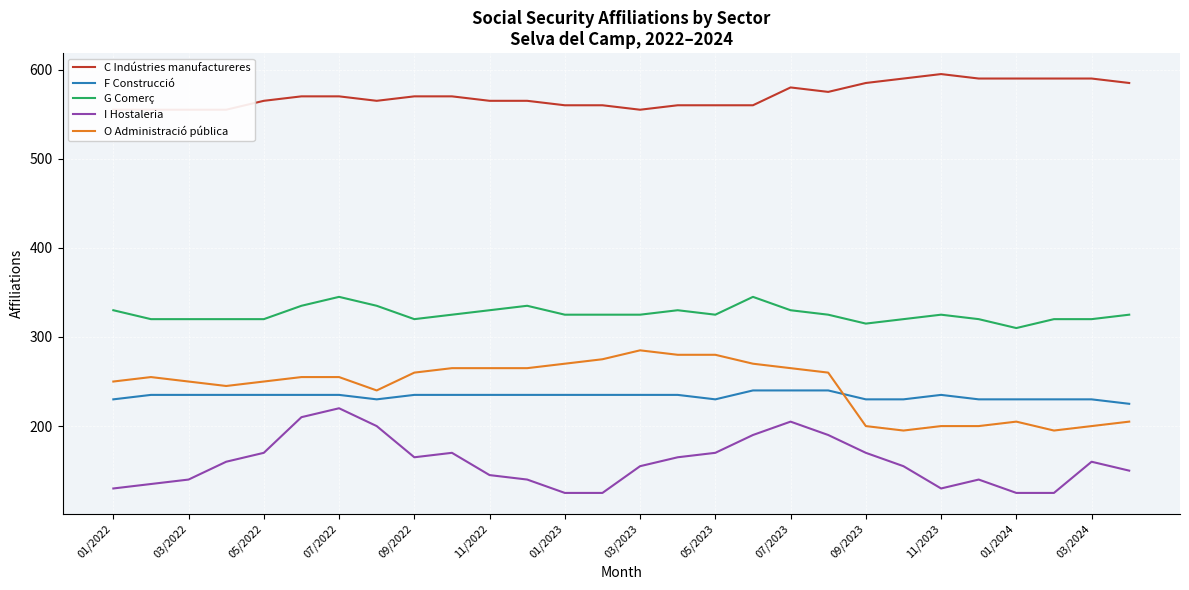

The value of G Comerç at 03/2024 is 320. True or false?

True